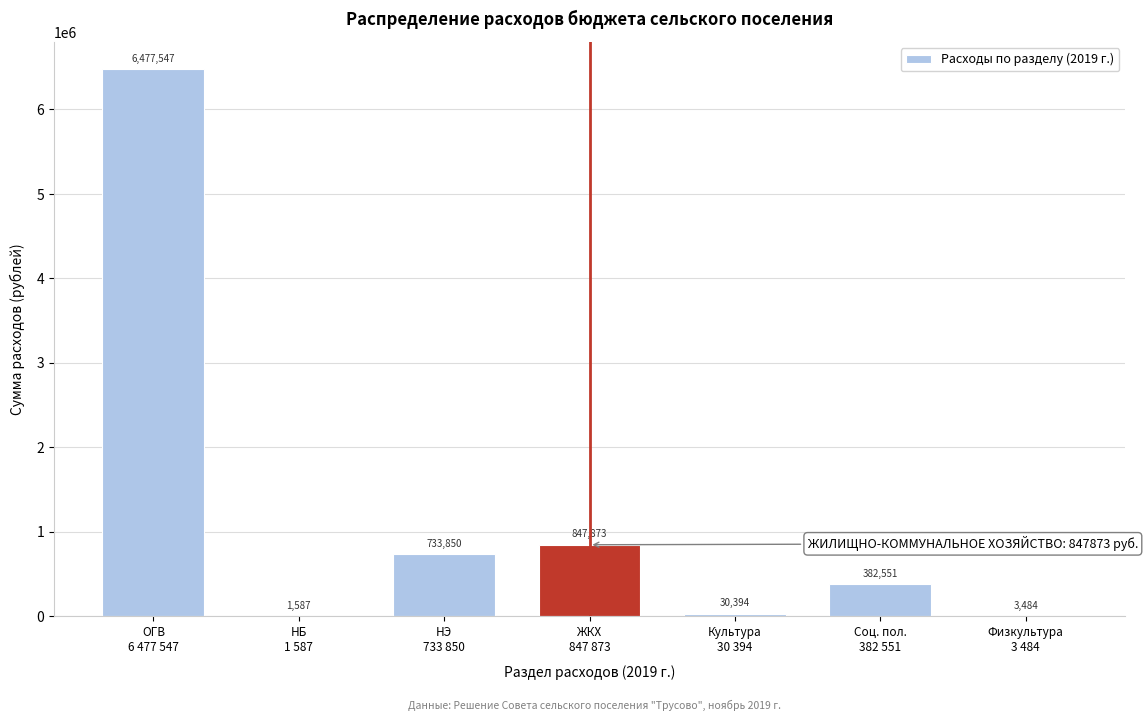

What is the maximum value shown in the chart?

6477547.2